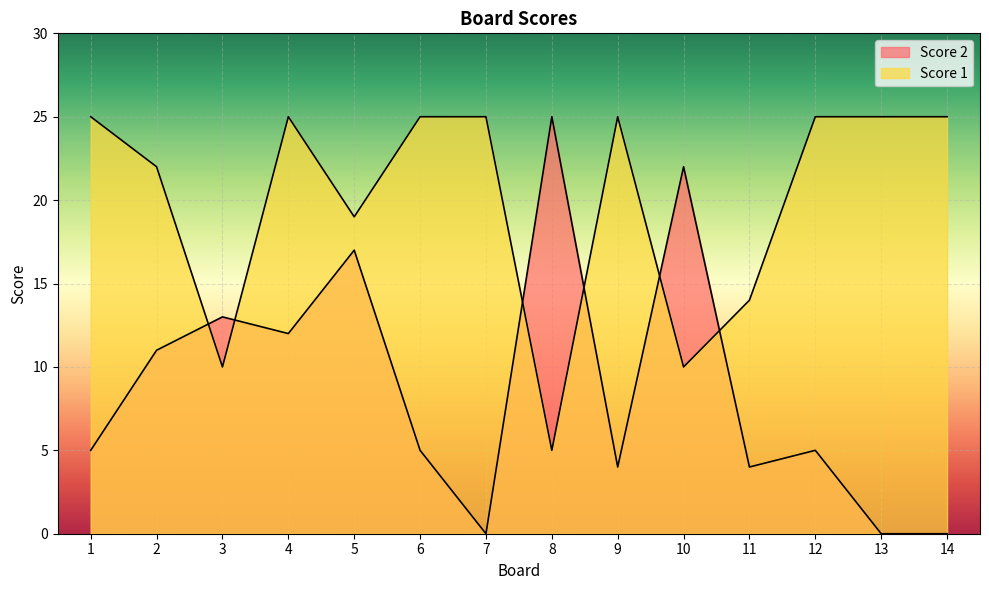

Between 3 and 12, which series saw the biggest shift?

Score 1